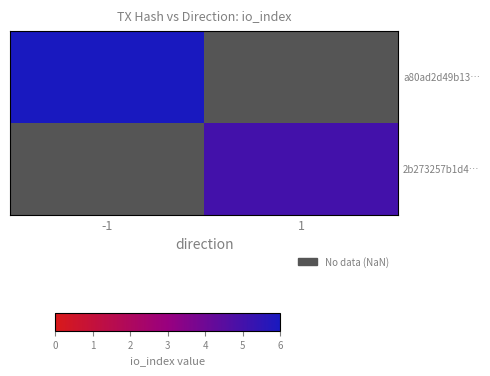

Between -1 and 1, which is larger?

1